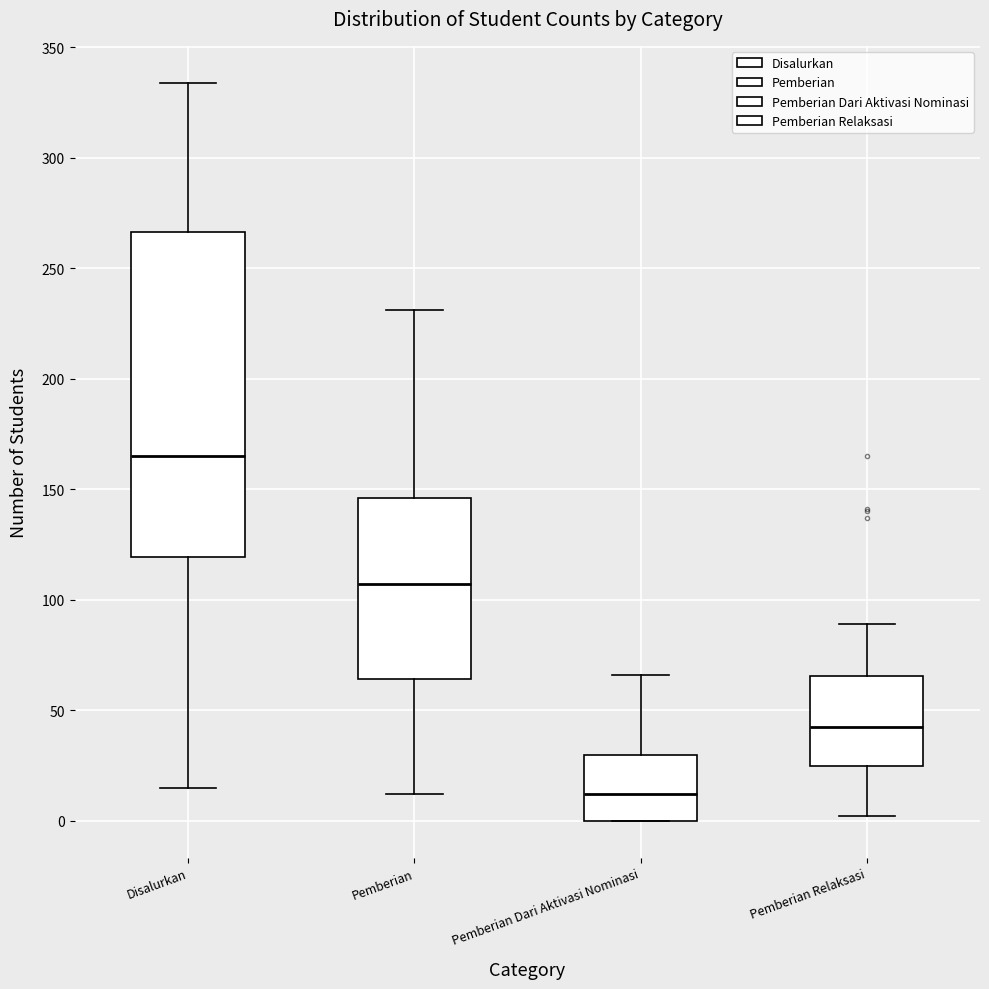

Which box's median line is the highest?

Disalurkan